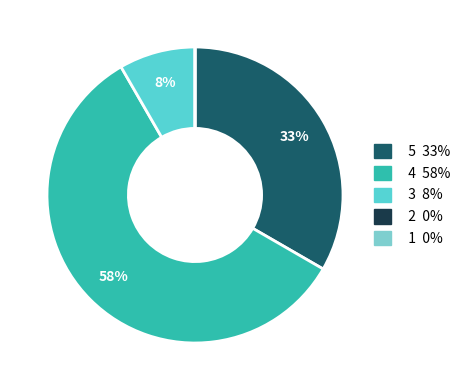

Is there a majority slice in this chart?

Yes